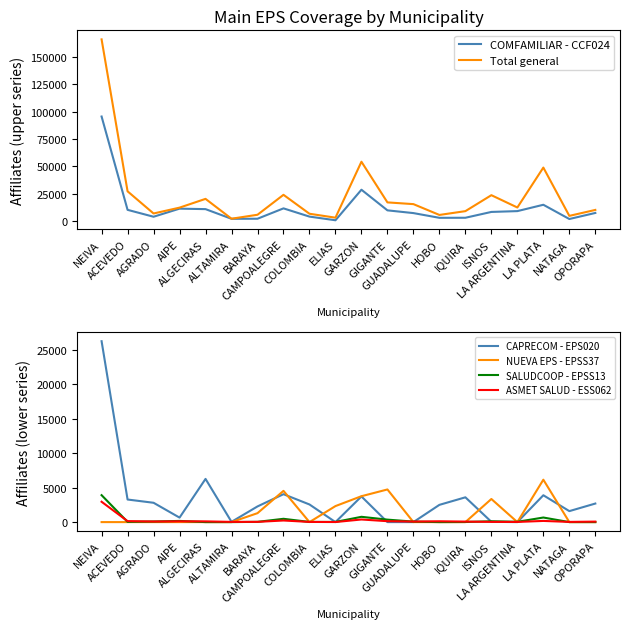

True or false: COMFAMILIAR - CCF024 and Total general intersect in this chart.

False